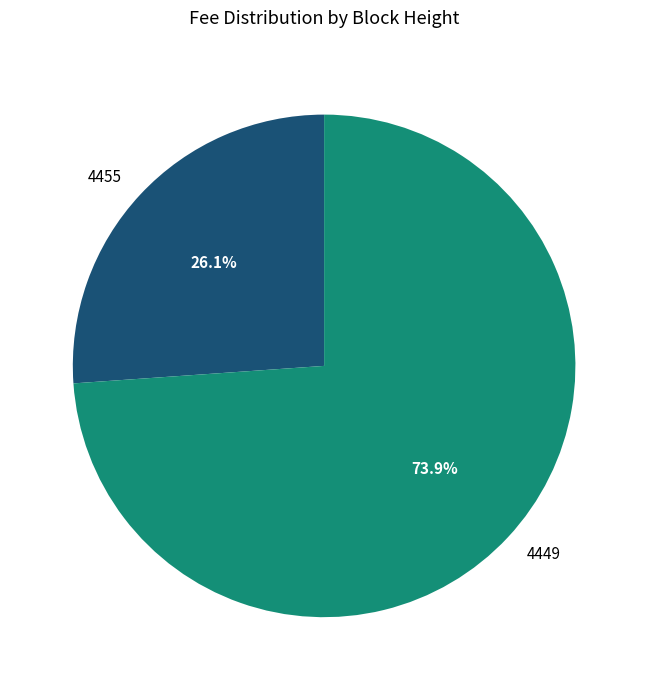

How many slices are in this pie chart?

2